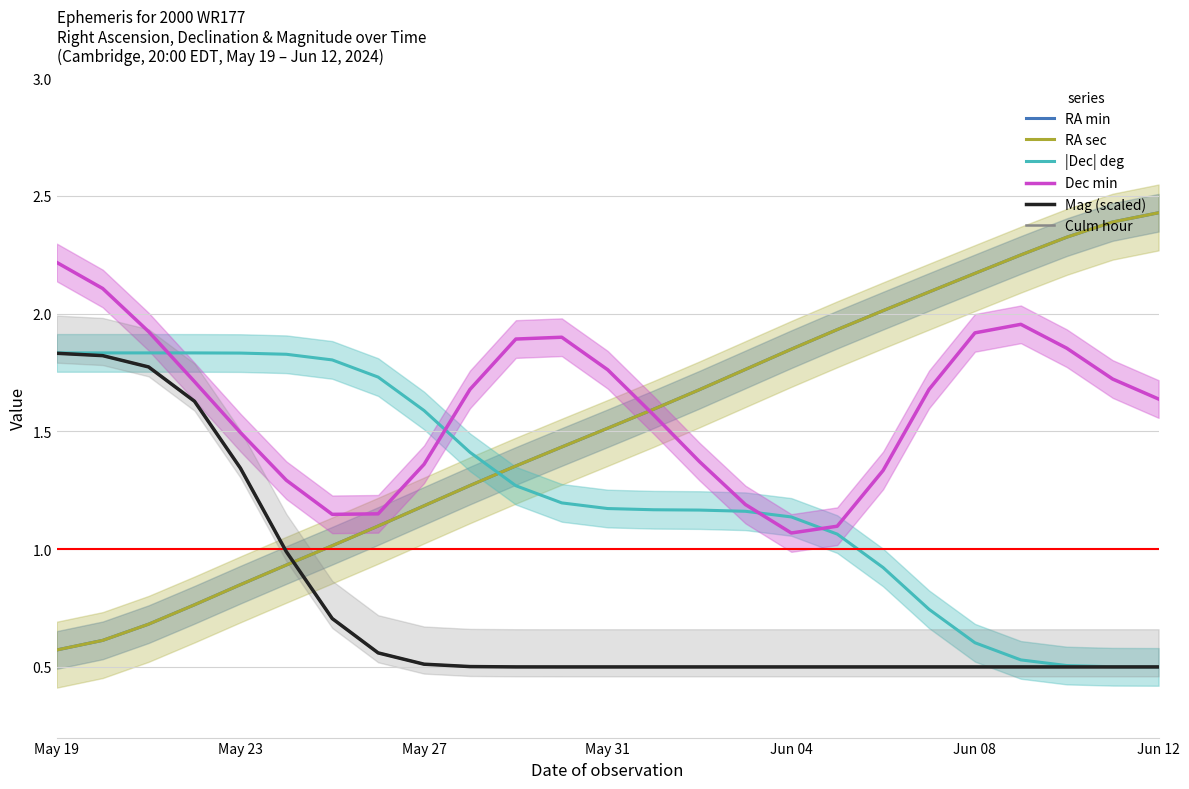

At which category is the sum across all series the highest?

May 19